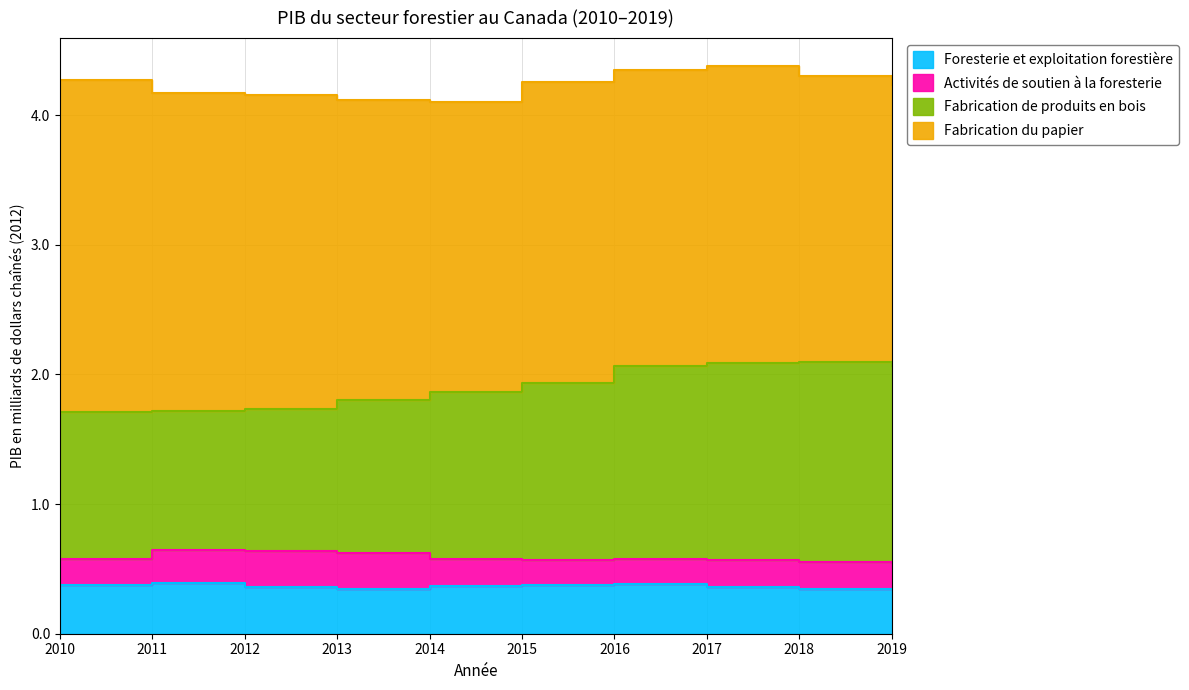

True or false: Fabrication de produits en bois and Foresterie et exploitation forestière intersect in this chart.

False